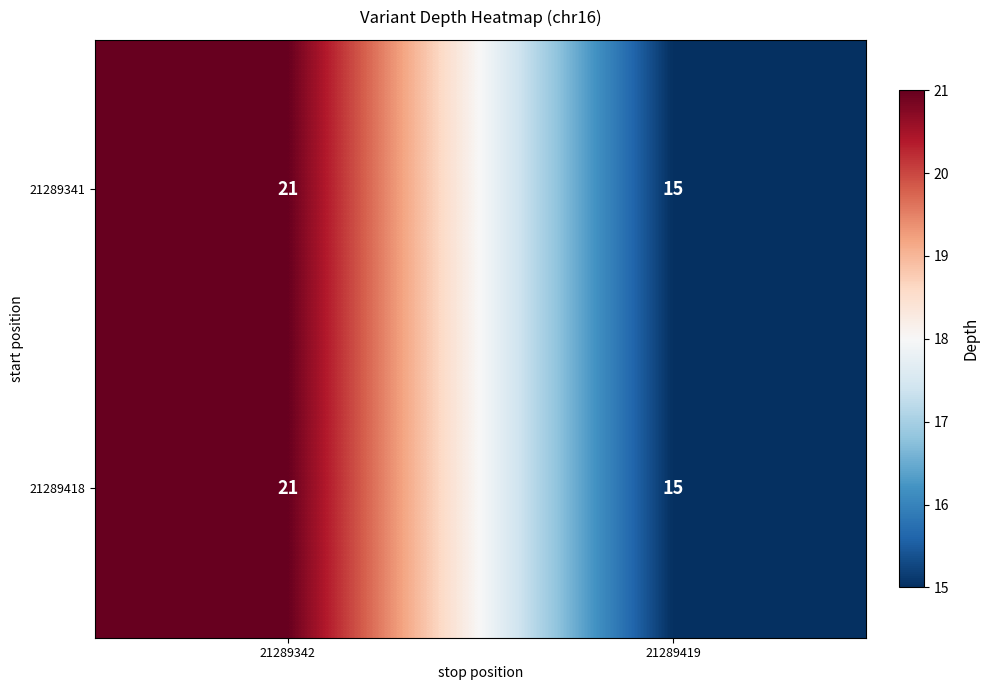

The 21289341 series shows 15 at 21289419. True or false?

True